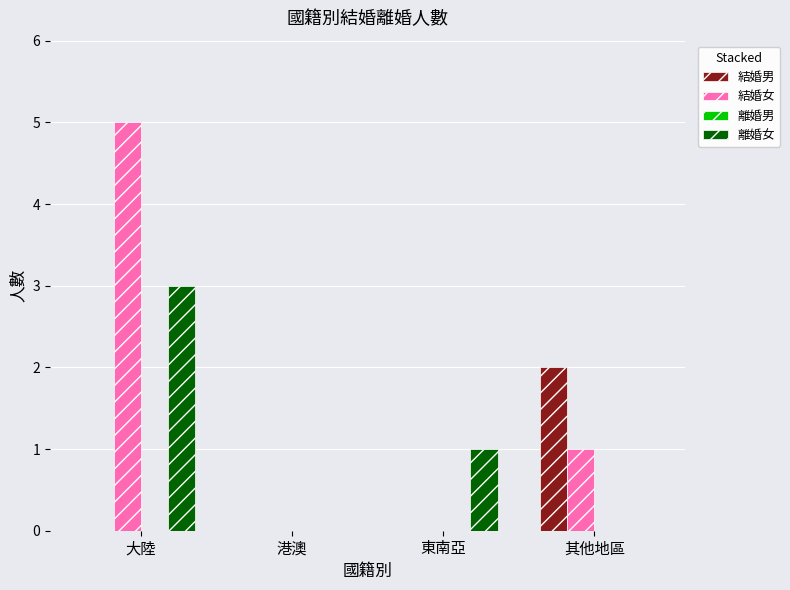

Between 東南亞 and 其他地區, which series saw the biggest shift?

結婚男